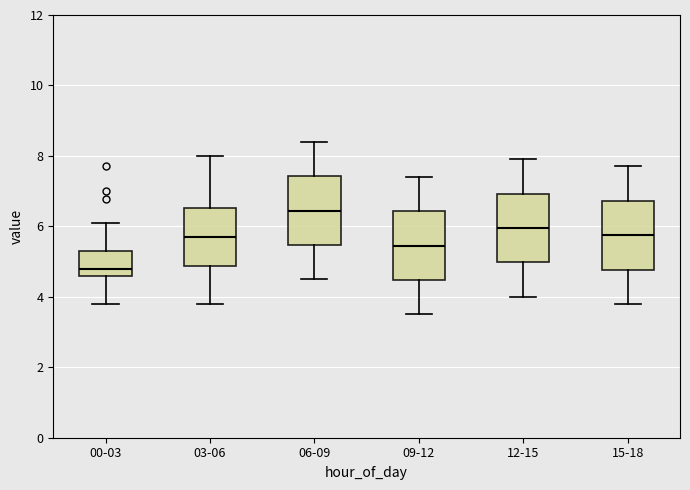

Where is the upper edge of the box for 03-06 on the y-axis? The values are not printed on the chart, so give them approximately, as read against the axis.

6.6